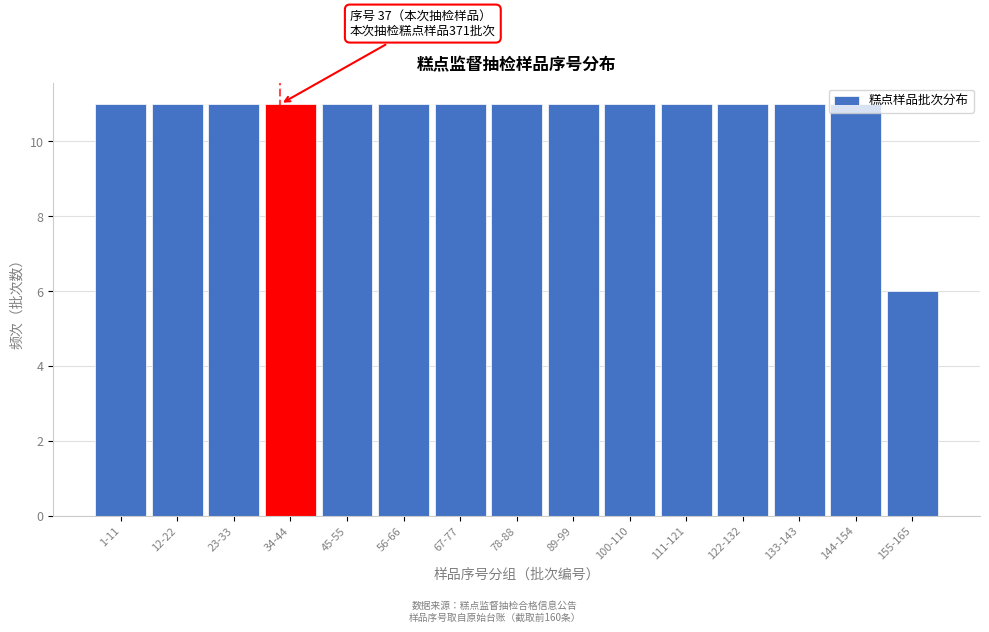

Is it true that the value at 111-121 is 6?

False